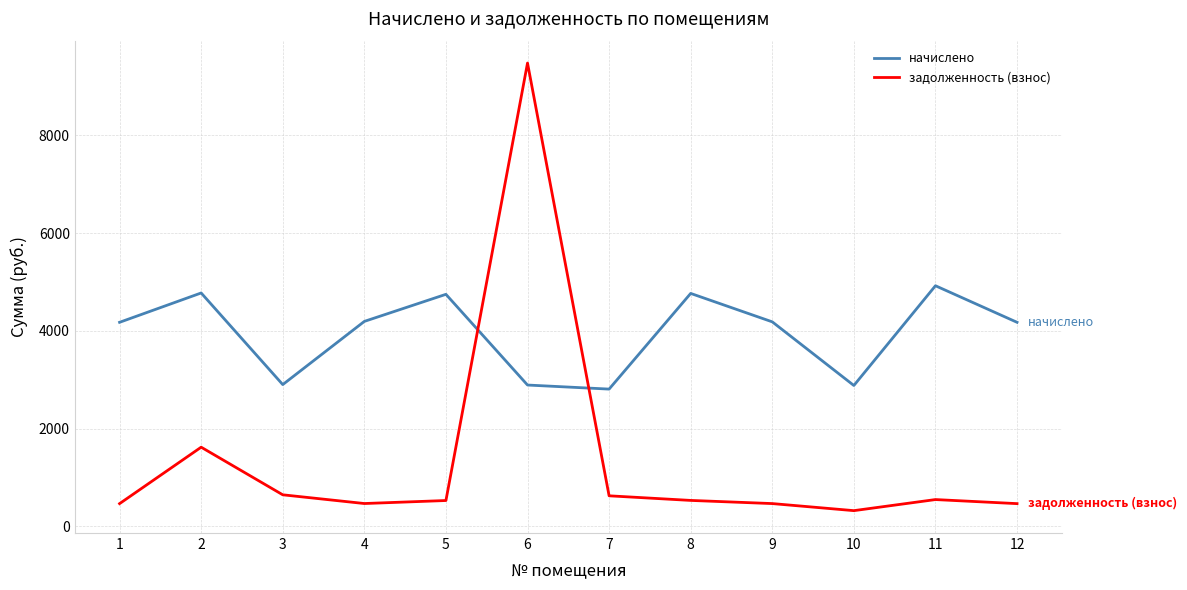

What is the average value of the начислено series?

3950.6